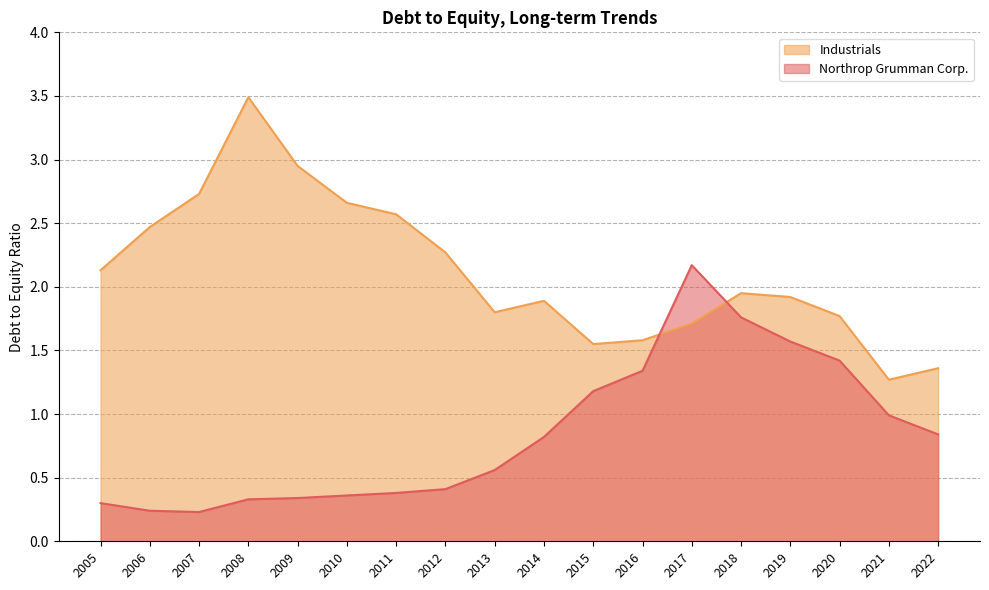

What is the difference between the highest and lowest values at 2017?

0.5